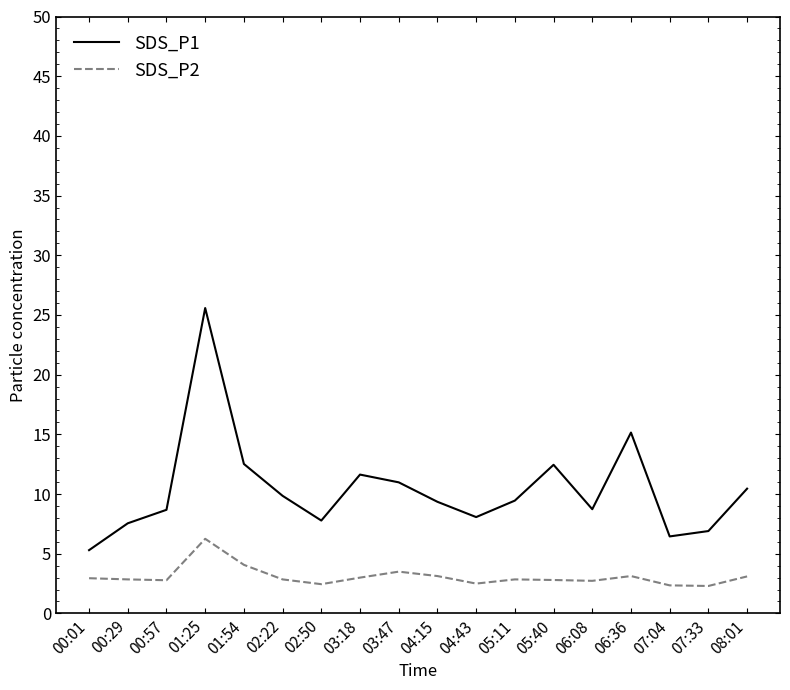

Between 02:22 and 04:43, which series saw the biggest shift?

SDS_P1